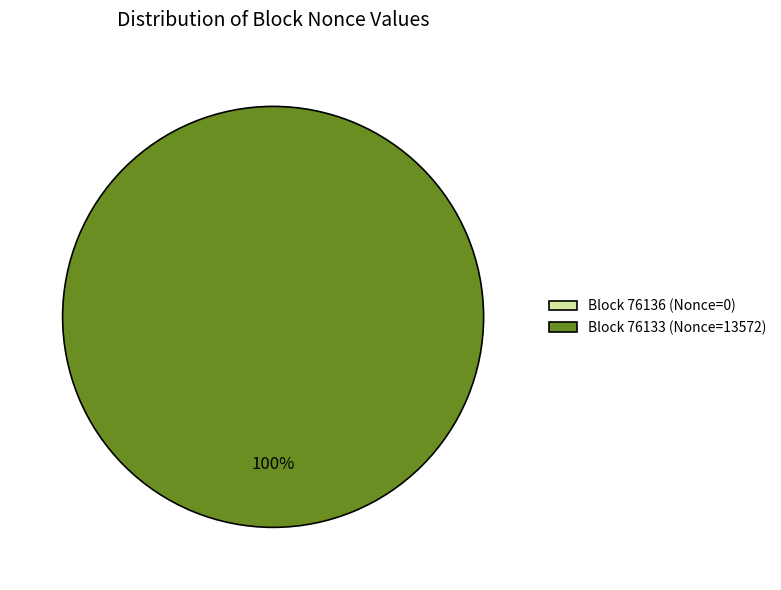

To the nearest percent, what is the average slice percentage?

50%